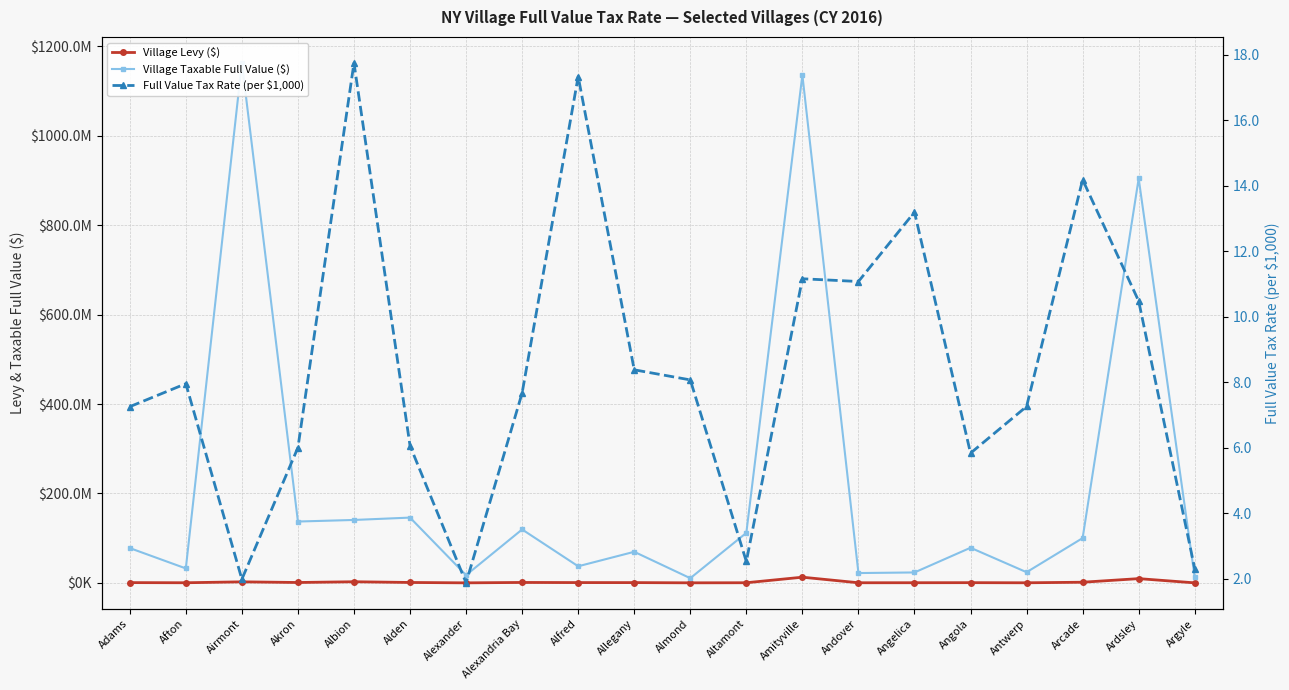

What position from the left is Almond?

11